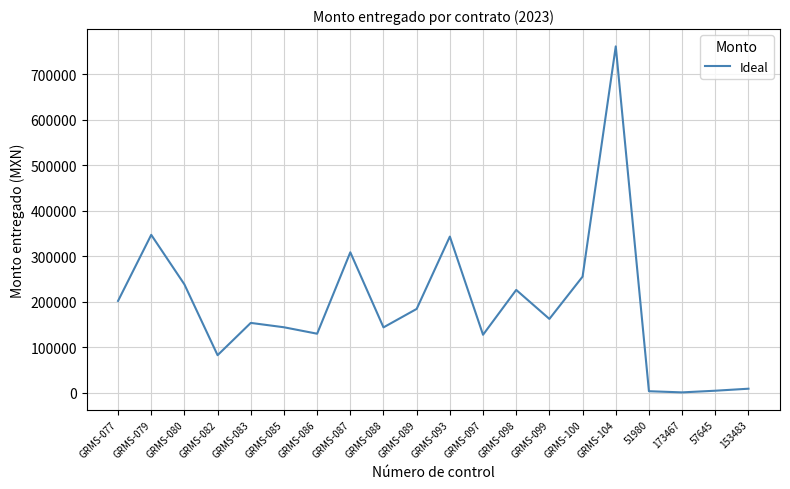

What is the difference between the values at GRMS-087 and GRMS-100?

53522.8